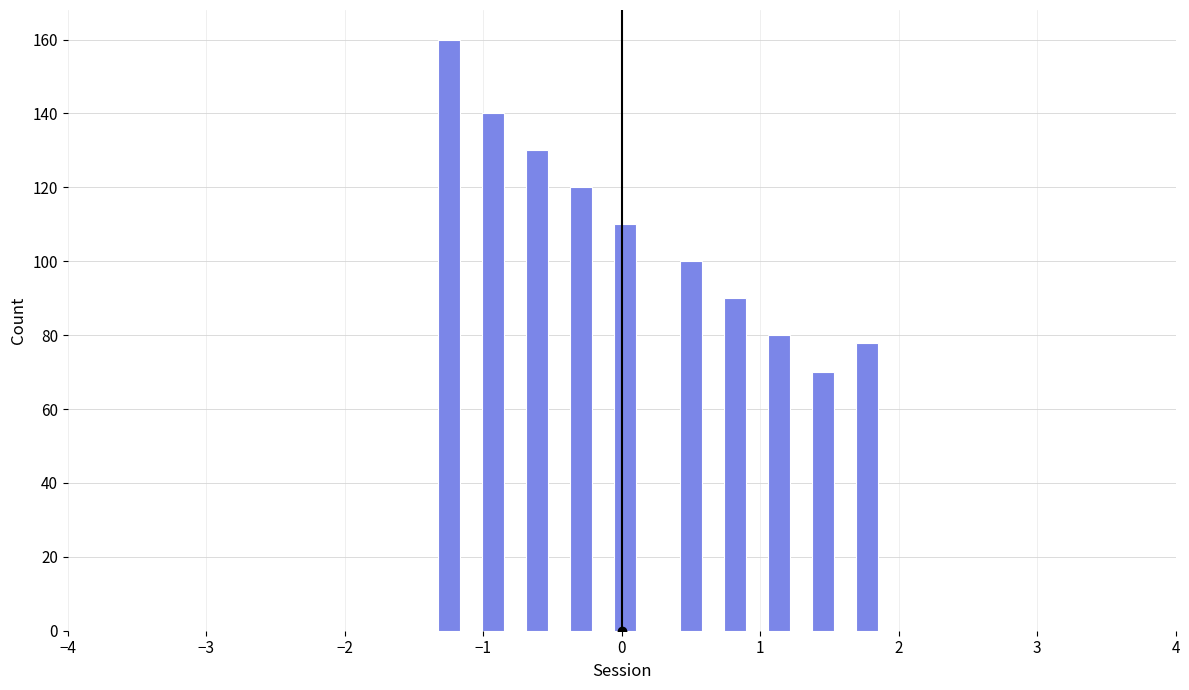

Around what value on the x-axis is the tallest bar? Give the approximate position of its centre, as read against the axis.

-1.3